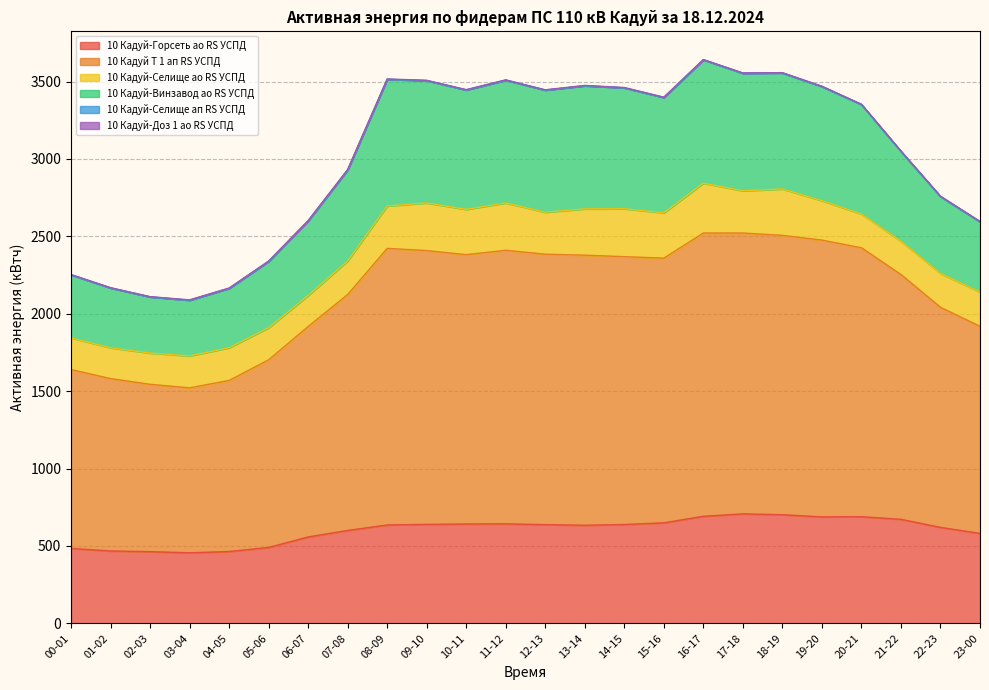

What is the minimum value for 10 Кадуй-Горсеть ао RS УСПД?

455.7